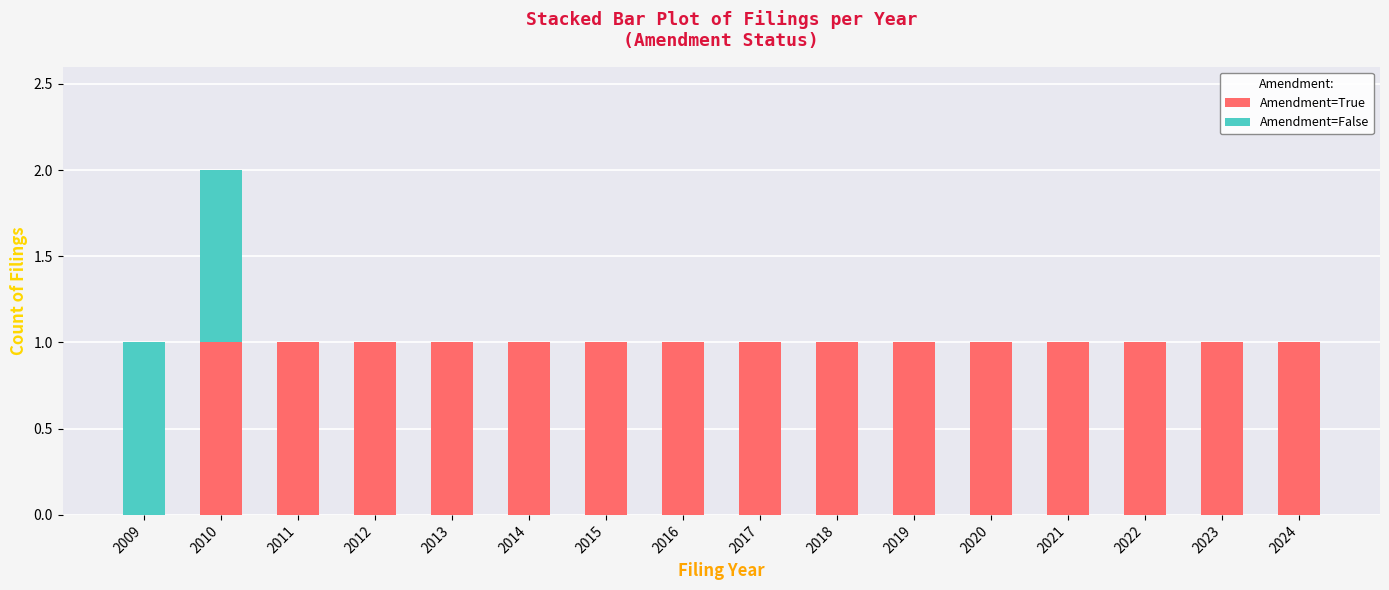

True or false: Amendment=True has a value of 1 at 2012.

True